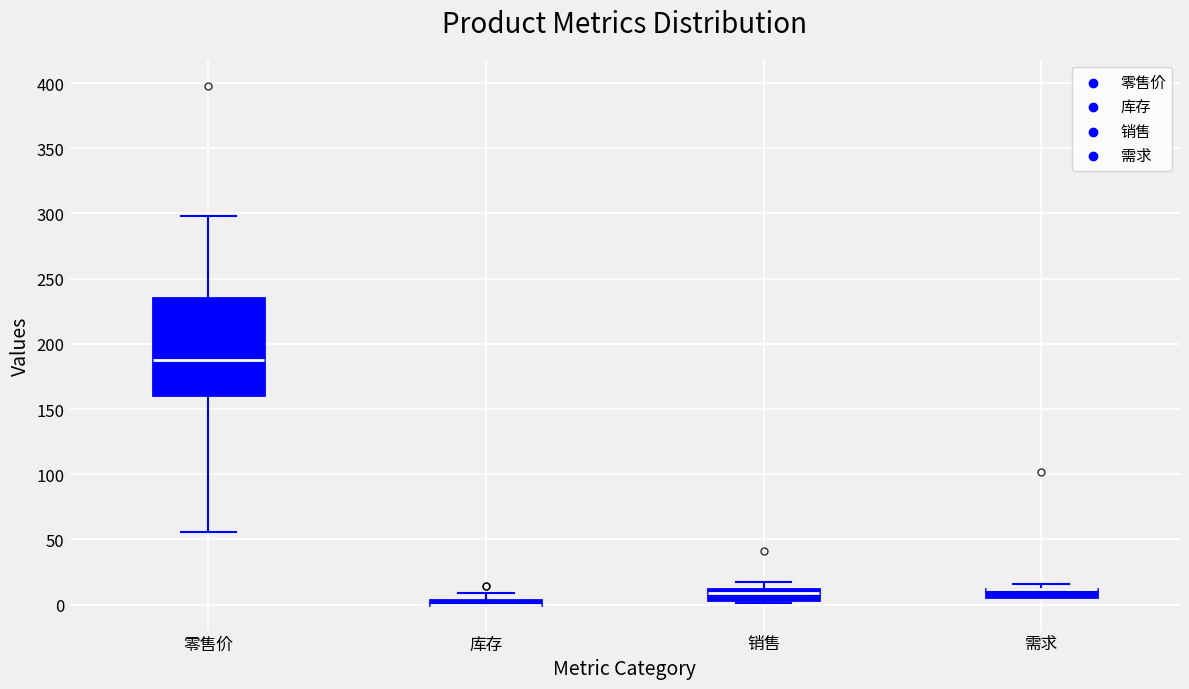

Where does the median line of the box for 零售价 sit on the y-axis? The values are not printed on the chart, so give them approximately, as read against the axis.

190